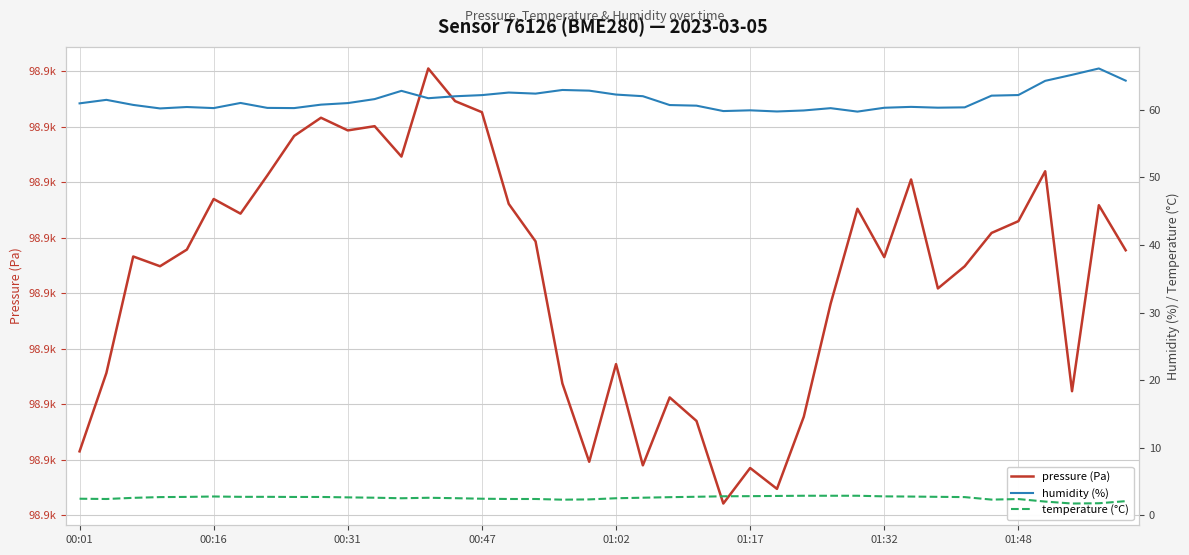

At which label does humidity (%) first exceed 60?

00:01